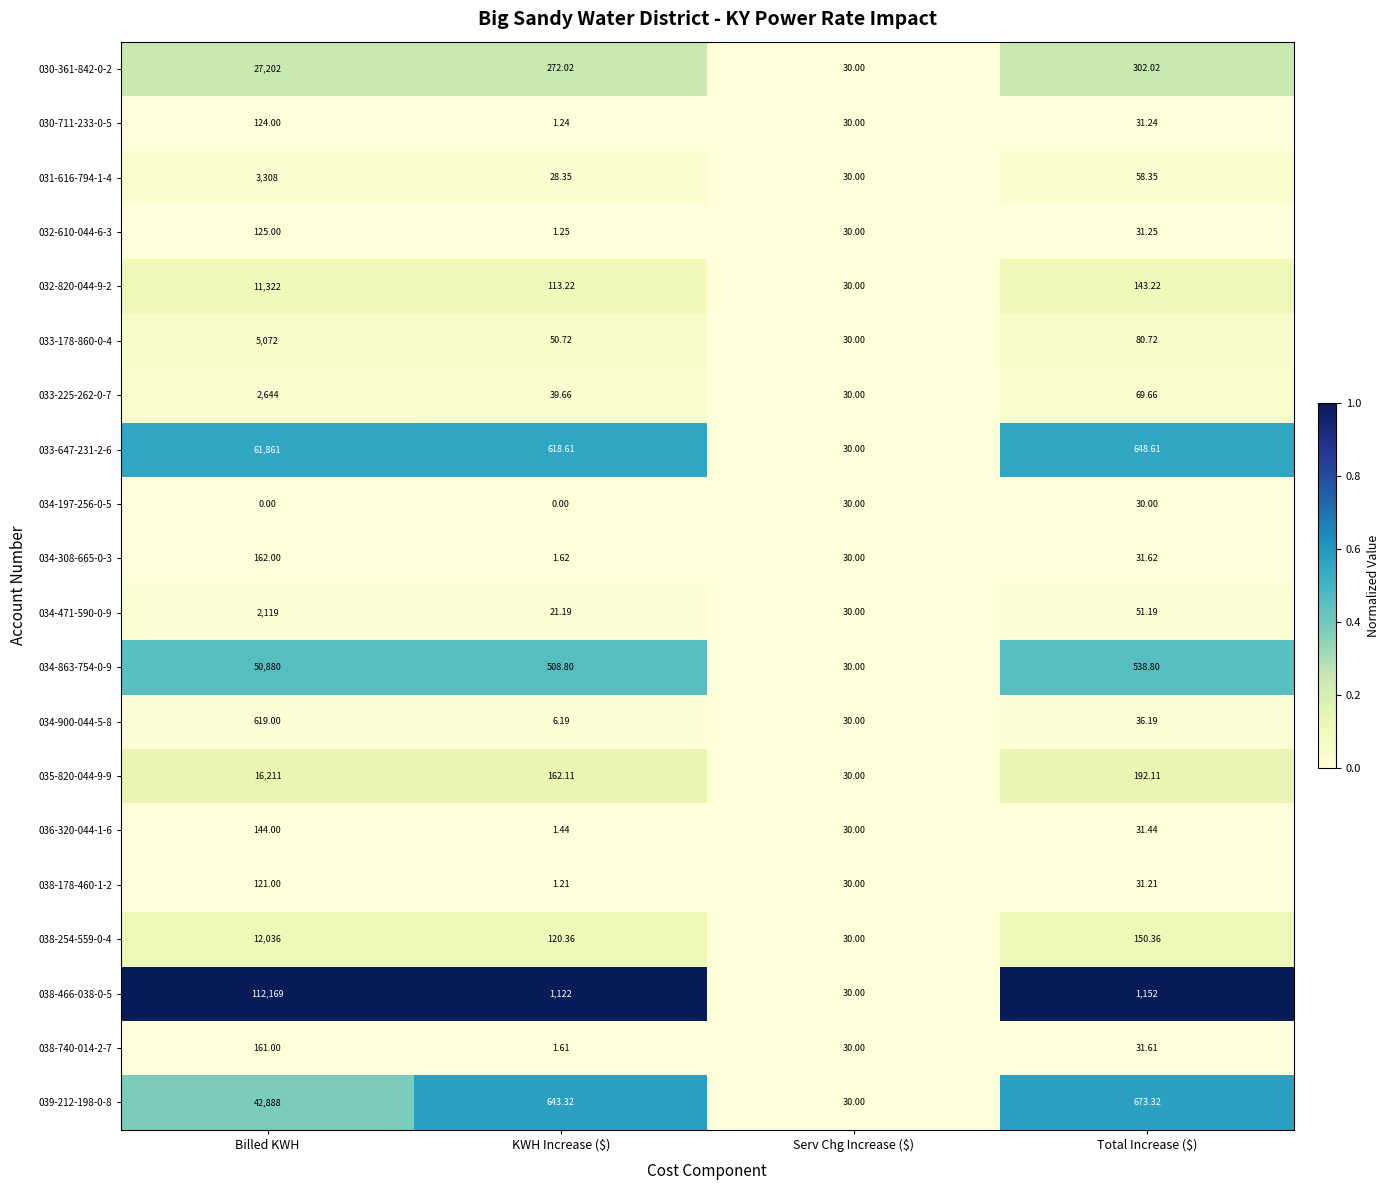

Is the value of 034-197-256-0-5 at Billed KWH greater than the value of 039-212-198-0-8 at Total Increase ($)?

No